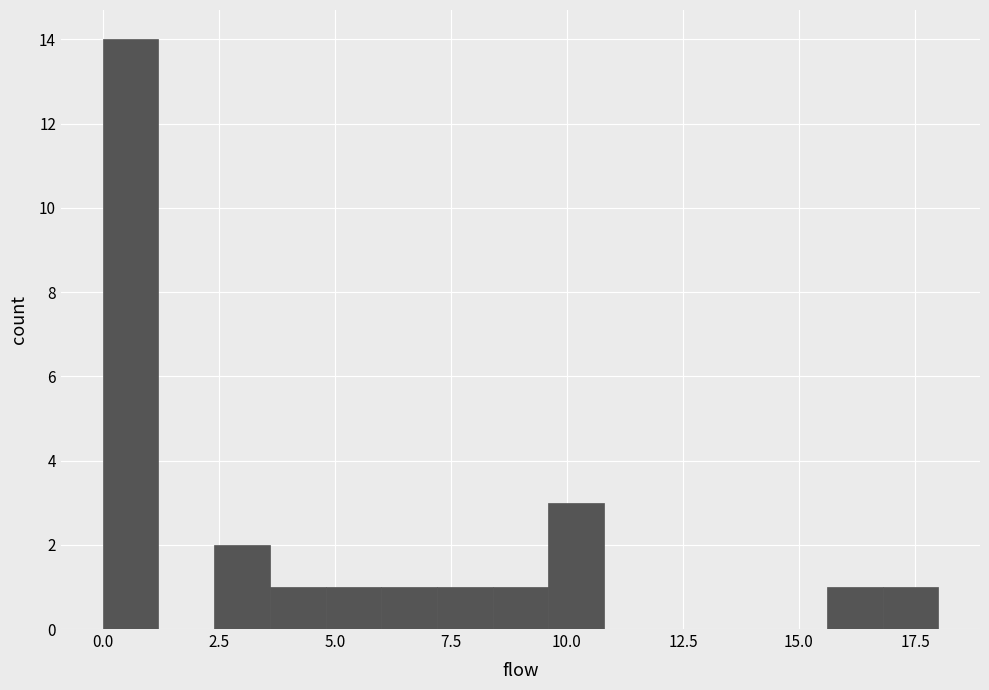

Read against the x-axis, roughly where is the centre of the tallest bar?

0.5